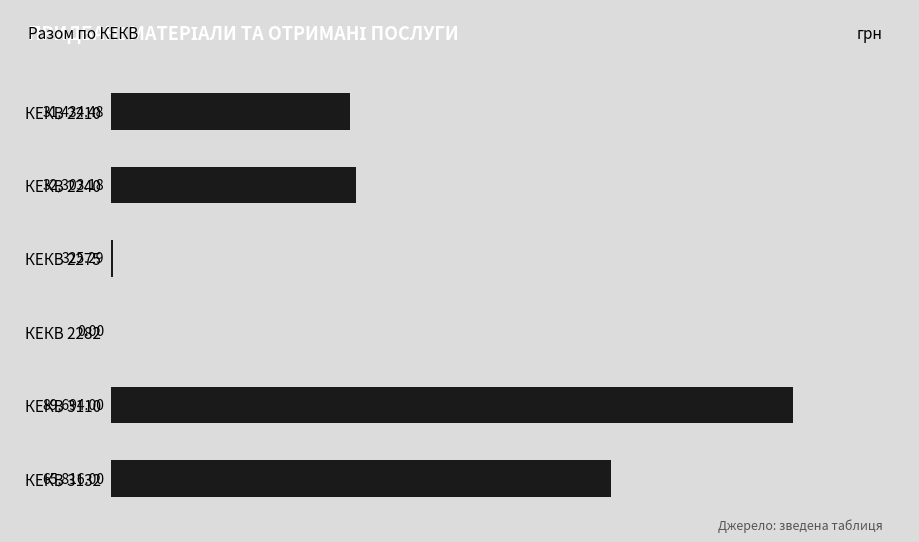

What is the sum of the values at КЕКВ 3132 and КЕКВ 3110?

155510.0